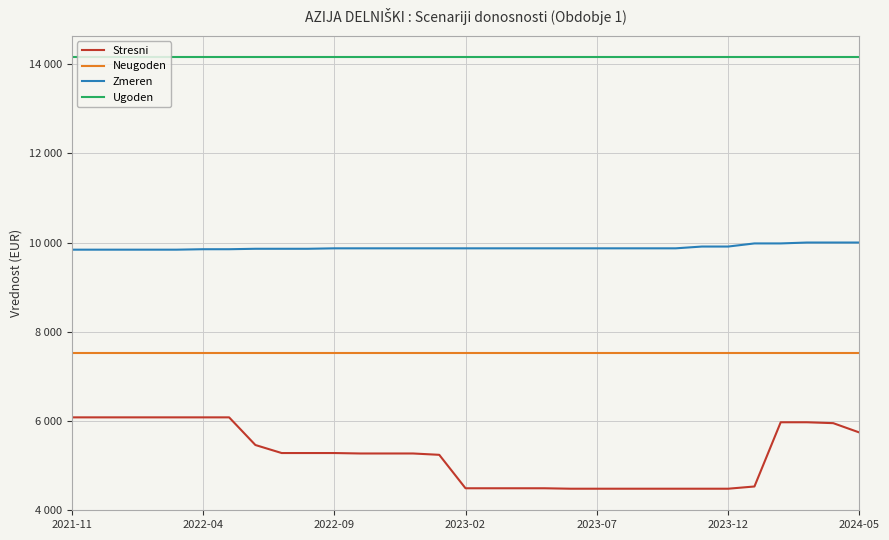

What are all the series names shown in the legend?

Stresni, Neugoden, Zmeren, Ugoden